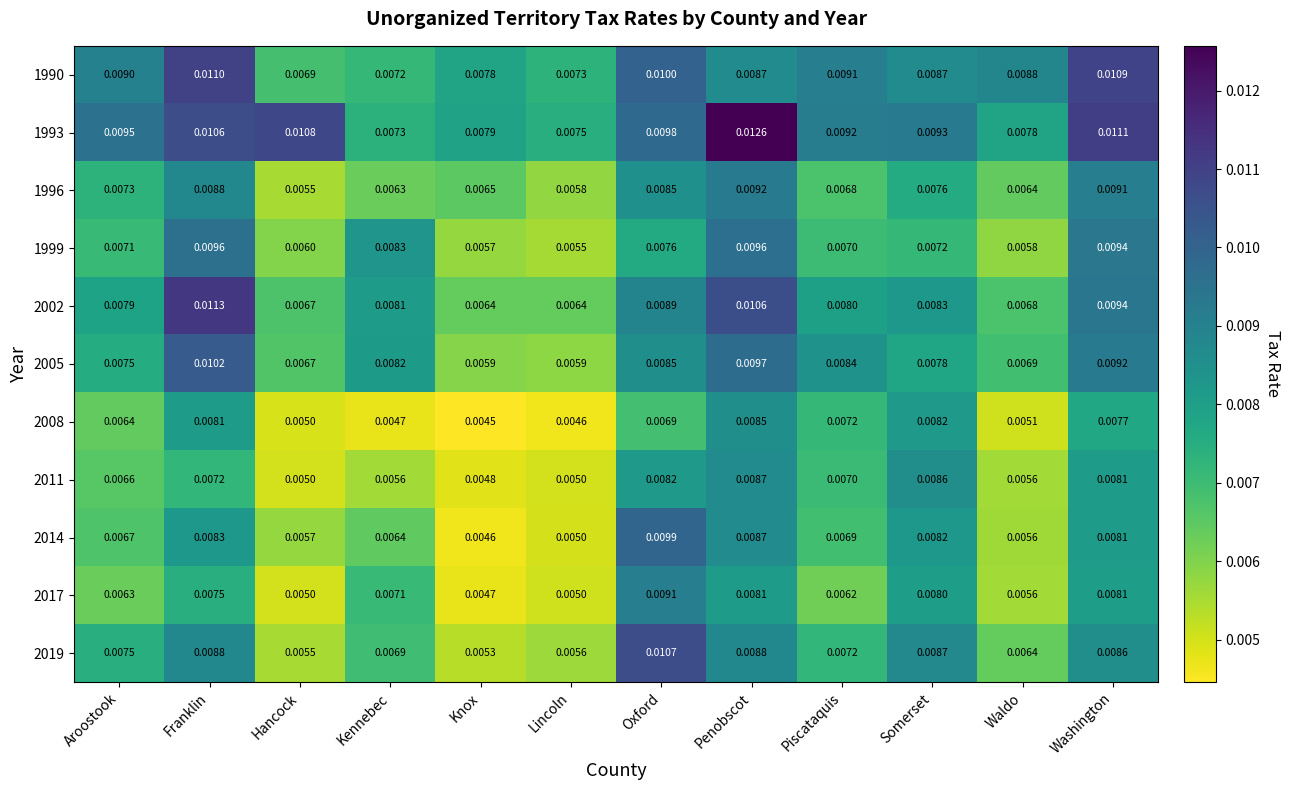

Which label corresponds to the largest value in the chart?

Penobscot